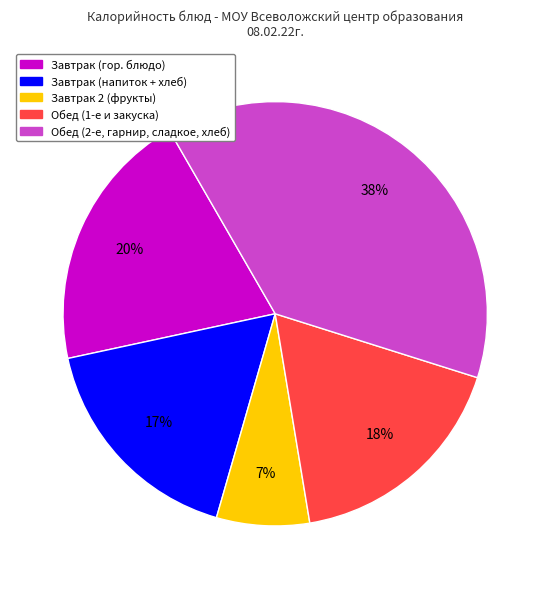

To the nearest percent, what is the difference between the largest and smallest slice percentages?

31%